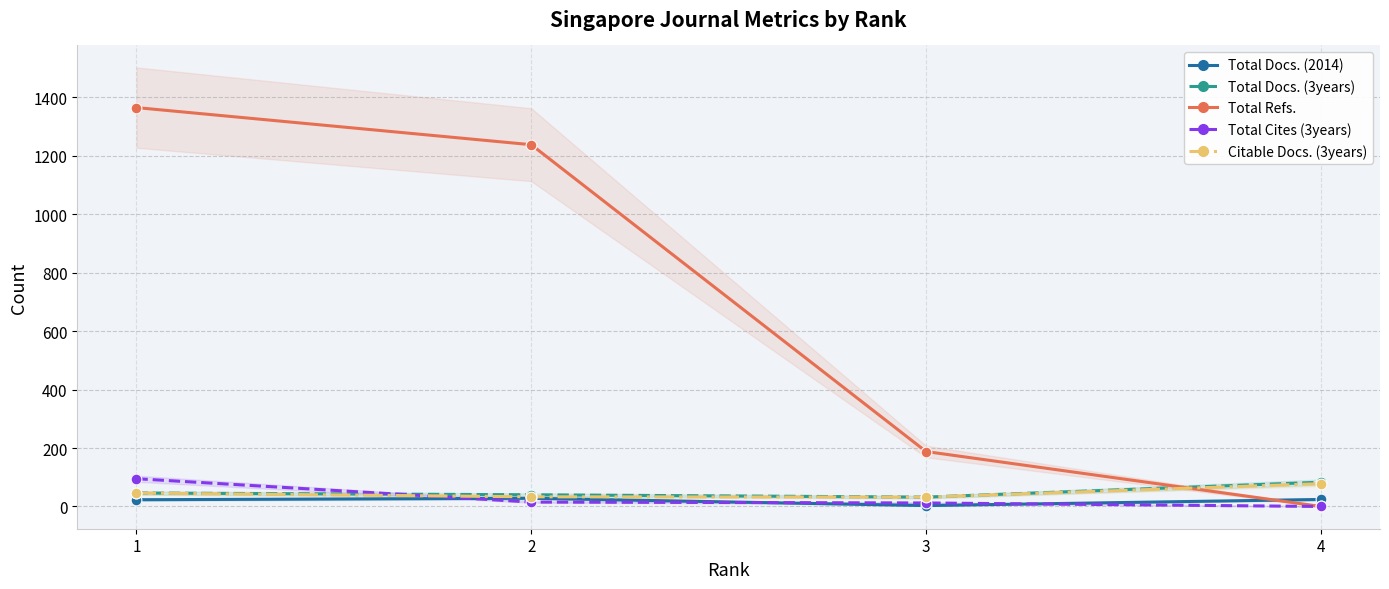

Which series has the widest spread of Y values?

Total Refs.